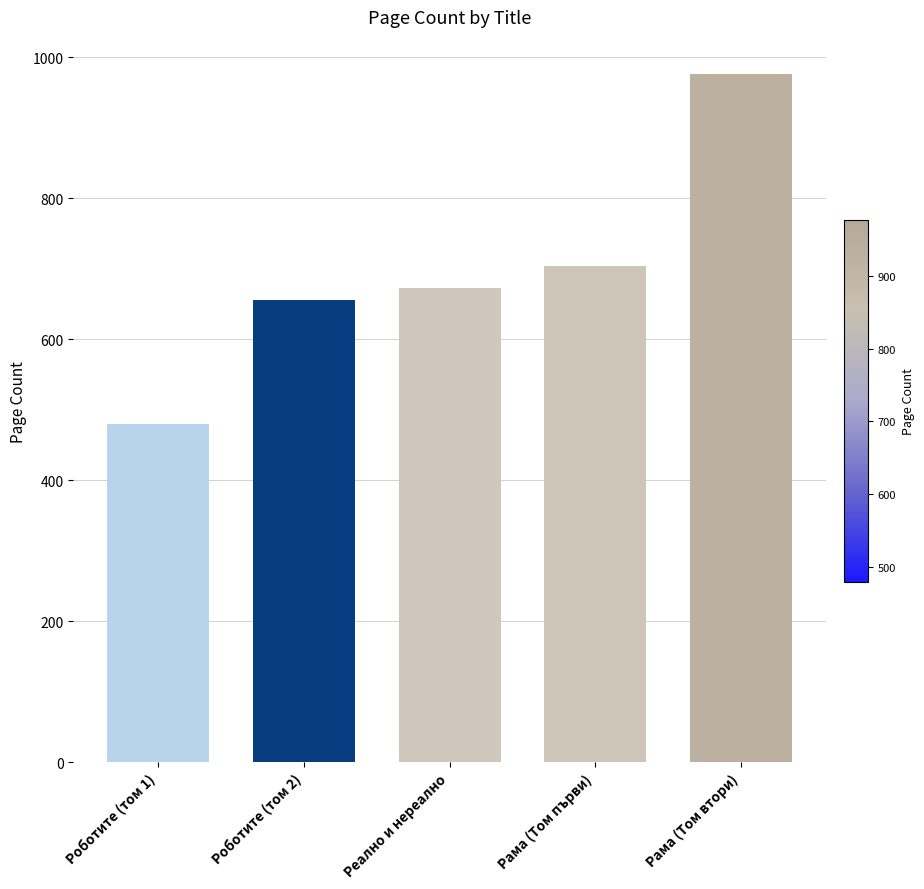

Reading left to right, transcribe all the data shown in this chart.

Роботите (том 1)=480	Роботите (том 2)=656	Реално и нереално=672	Рама (Том първи)=704	Рама (Том втори)=976